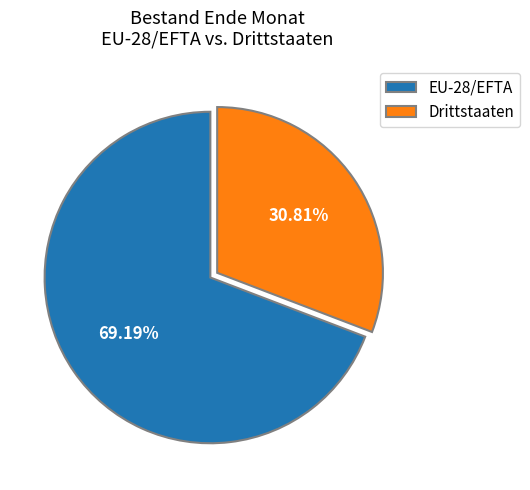

Which category accounts for the majority?

EU-28/EFTA